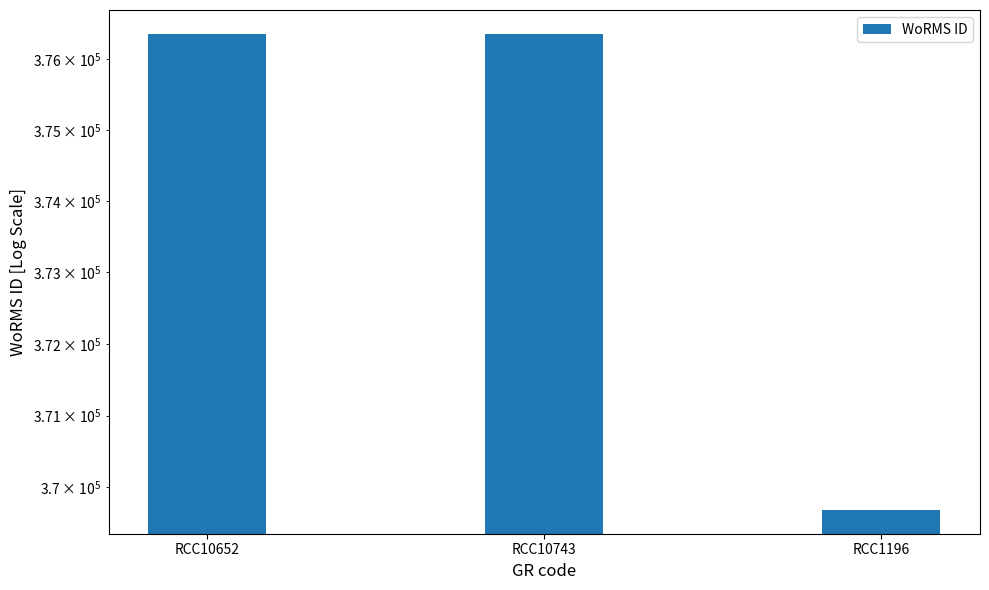

What position from the left is RCC1196?

3